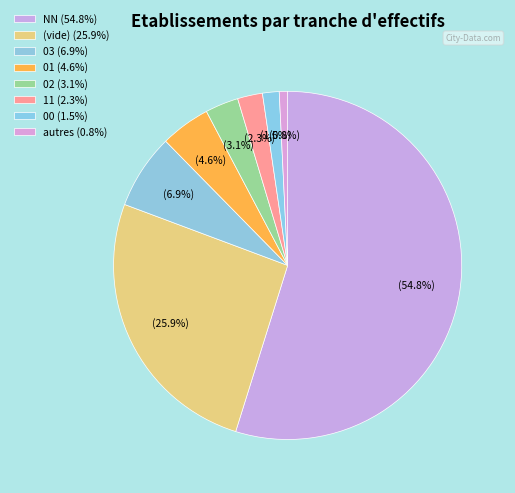

Which category has the biggest portion of the pie?

NN